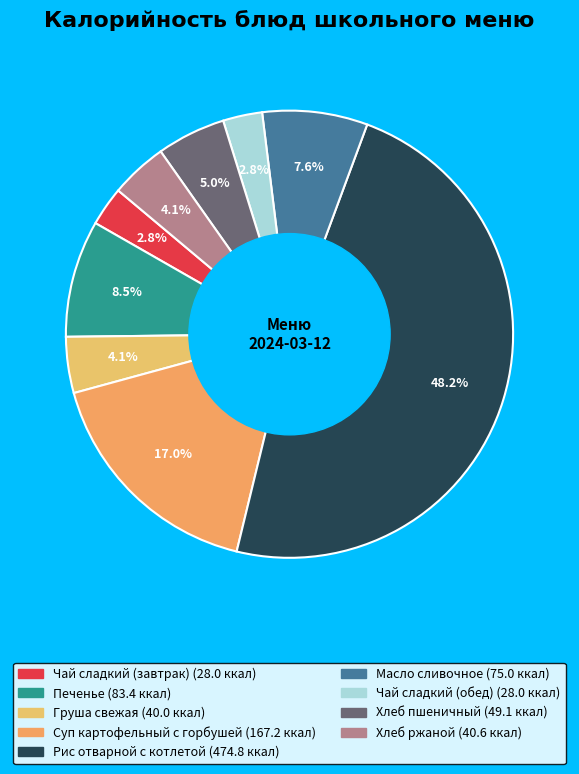

Is there a majority slice in this chart?

No